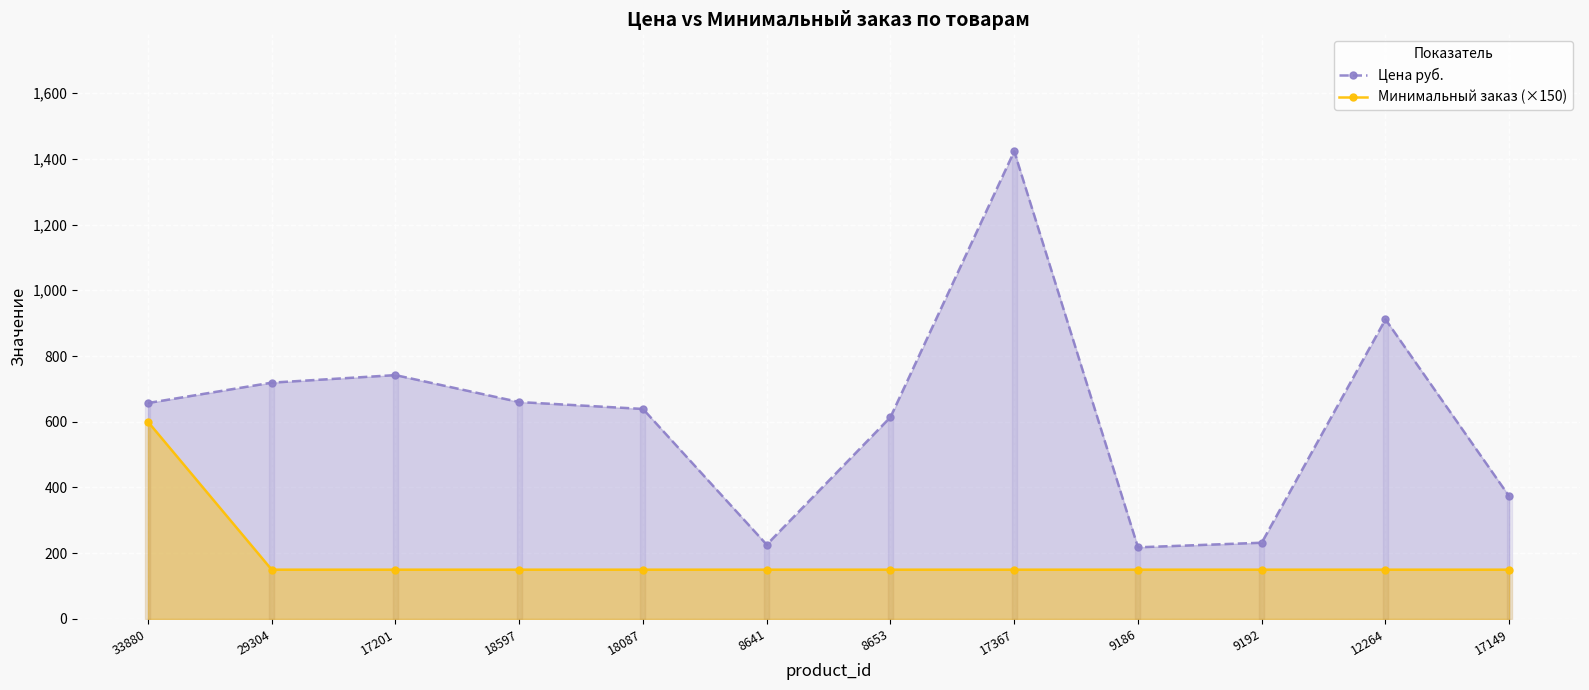

Which category has the highest value in the Цена руб. series?

17367